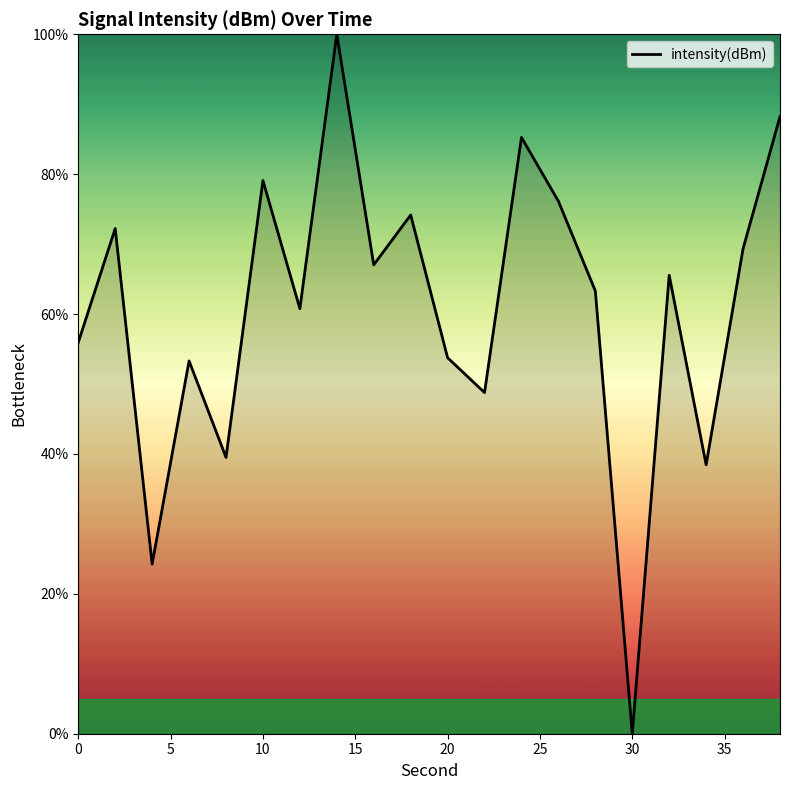

What is the difference between the maximum and minimum values?

100.0